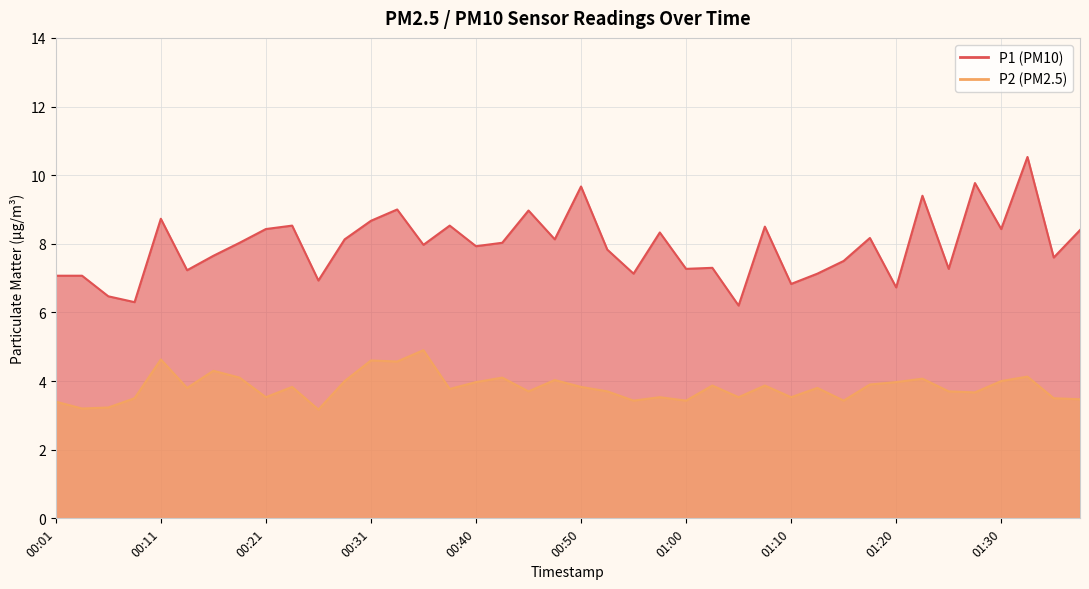

In P2, how many points are lower than both neighbors (excluding endpoints)?

13